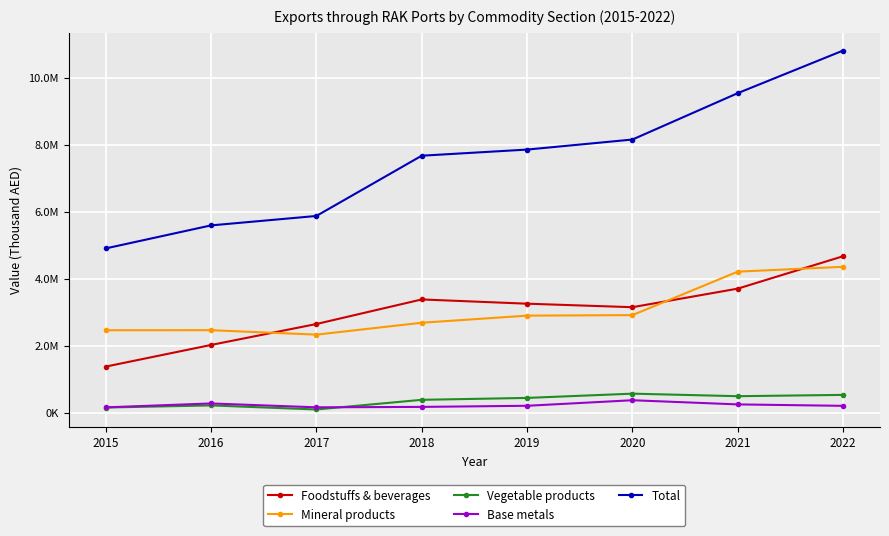

Which category has the highest value in the Foodstuffs & beverages series?

2022